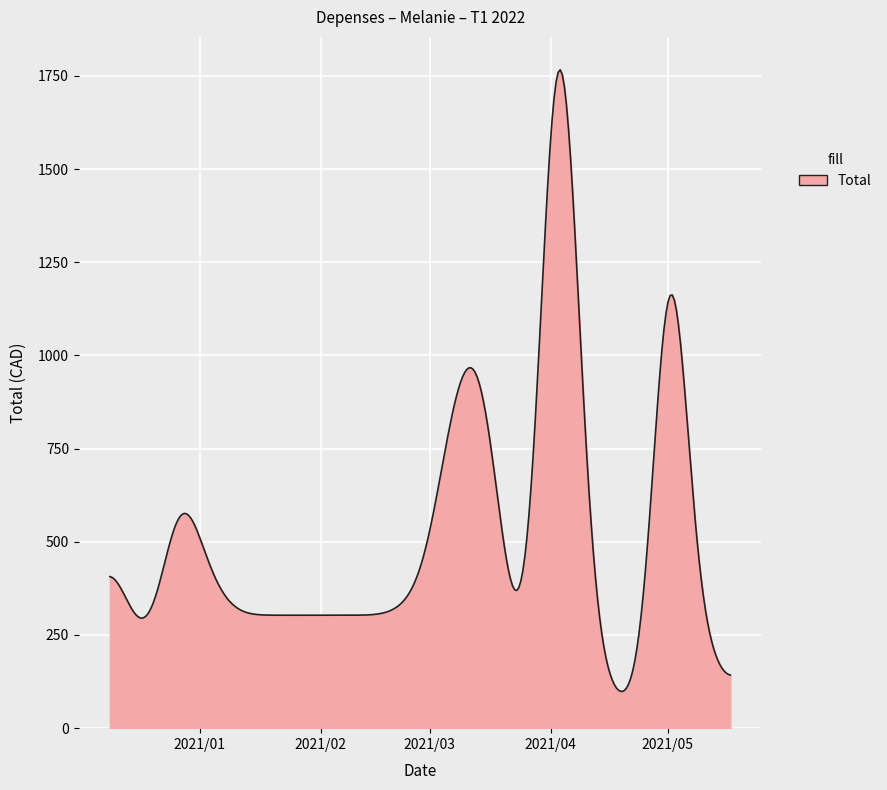

What is the greatest value displayed?

1766.5